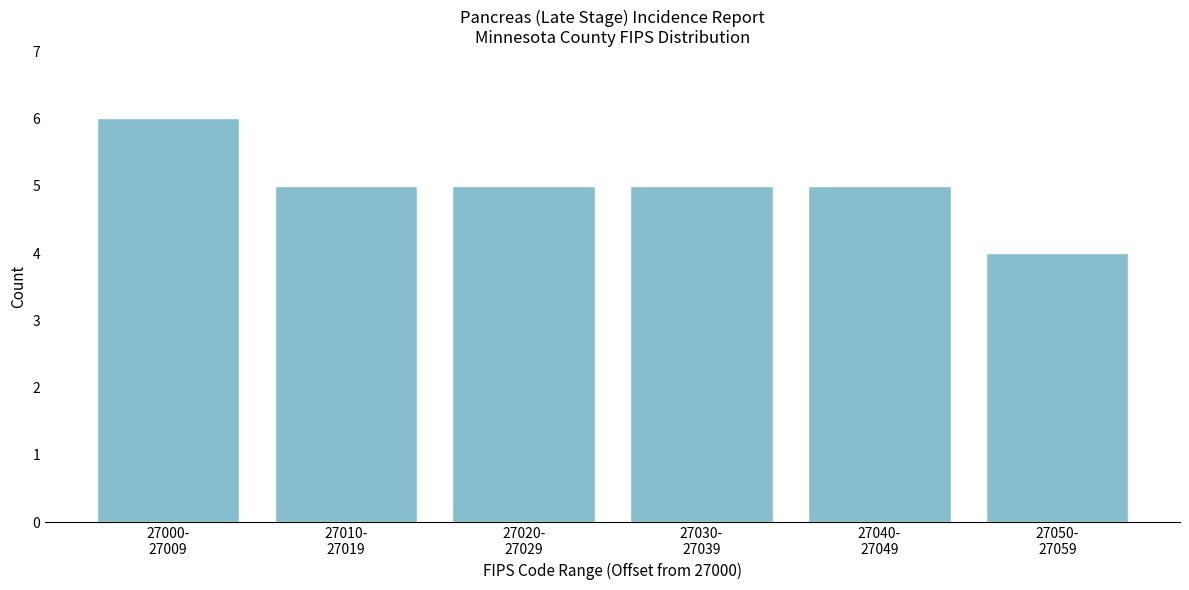

Reading left to right, transcribe all the data shown in this chart.

6	5	5	5	5	4